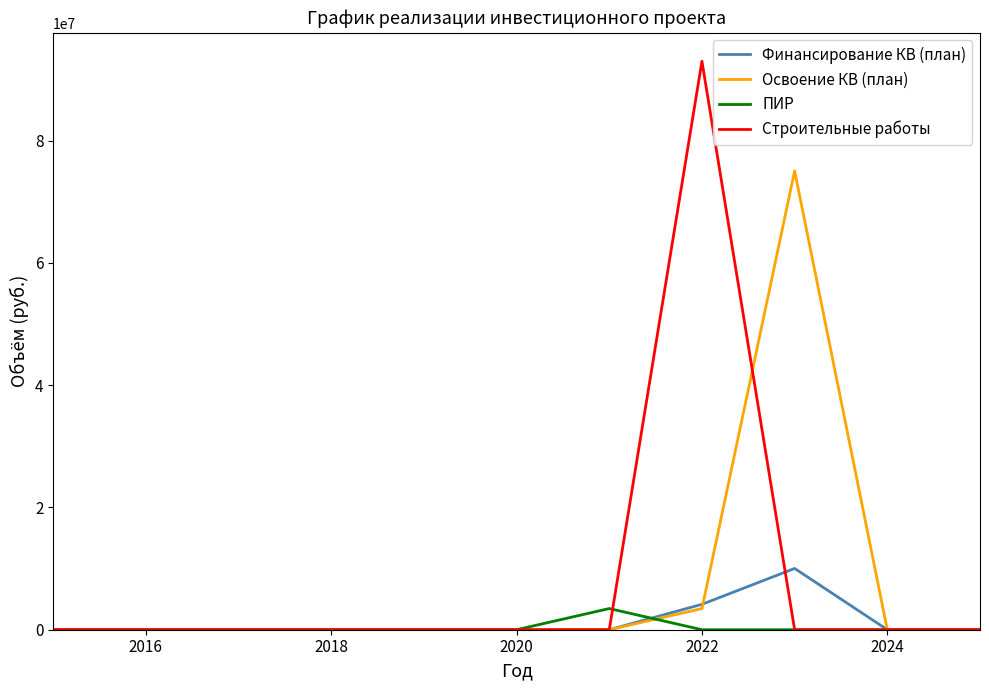

What is the difference between the maximum and second lowest values in the ПИР series?

3460223